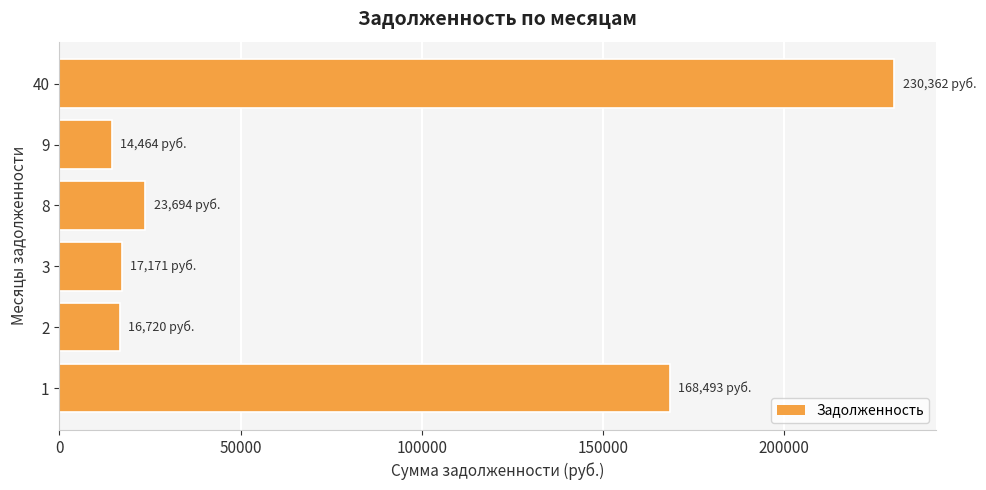

How many data points are less than 23694?

3